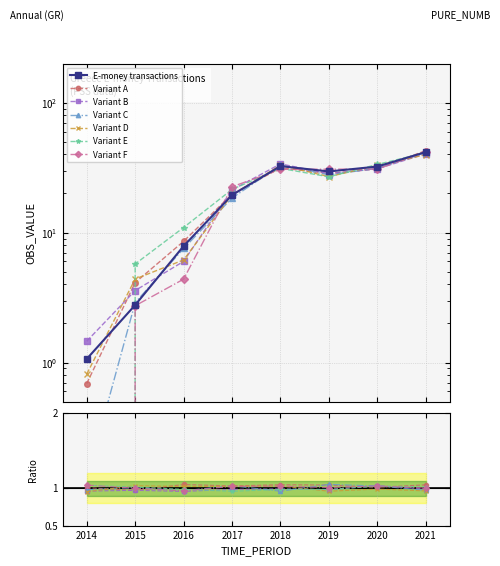

Where is the first local maximum?

2018